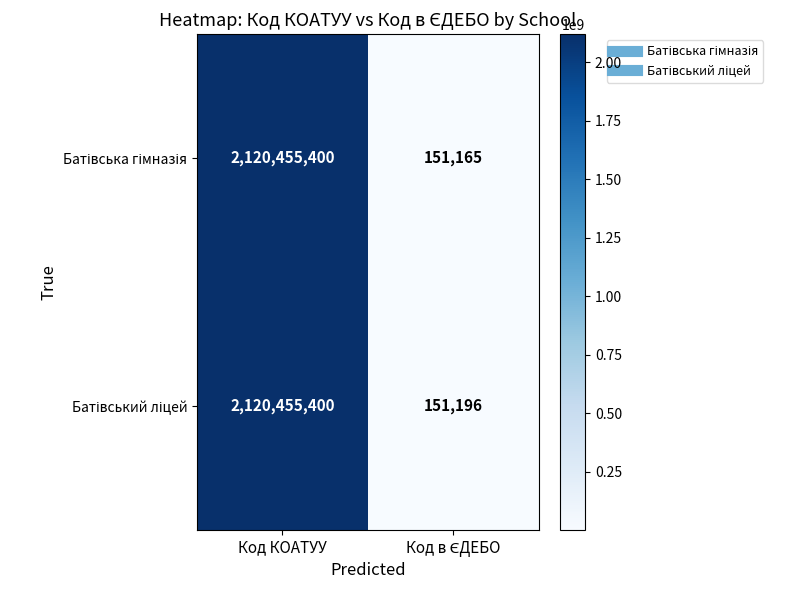

What is the smallest value displayed?

151165